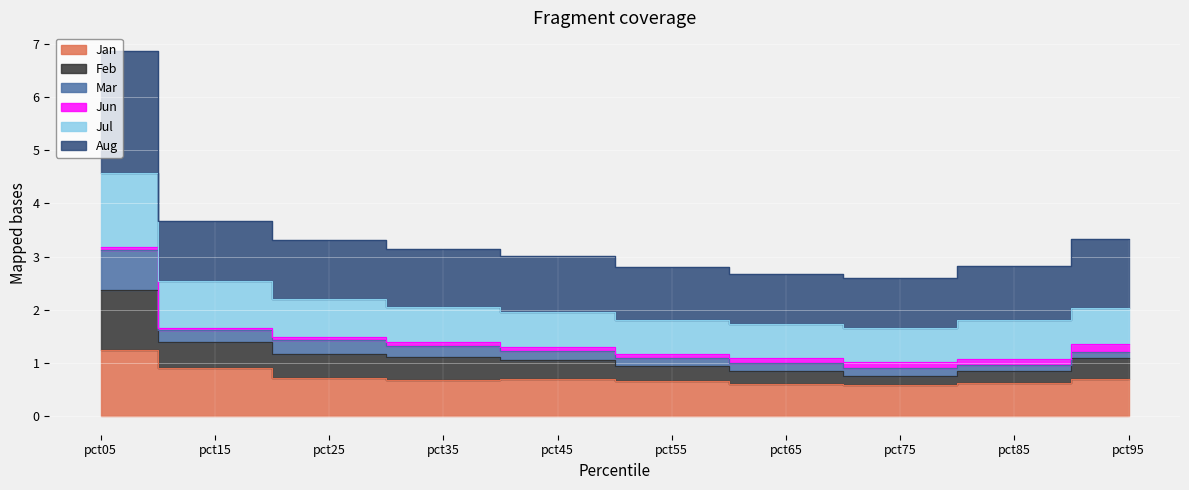

Between pct95 and pct15, which is larger?

pct15